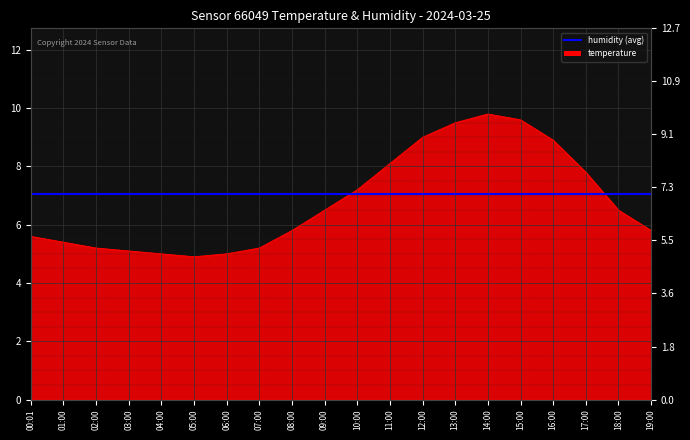

The chart shows a value of 15.9 at 14:00. True or false?

False